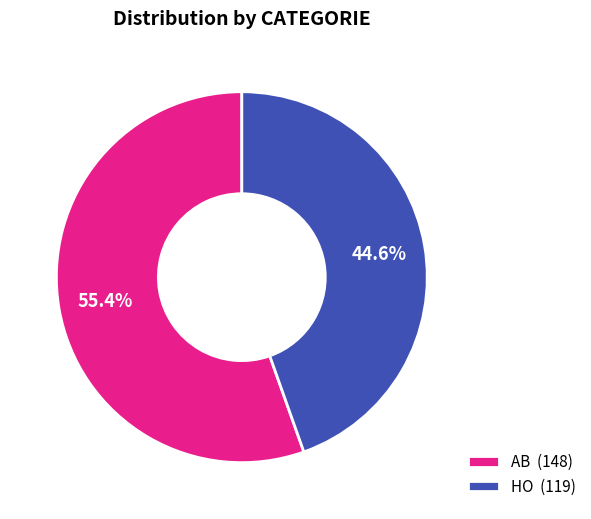

Which slice represents more than half of the pie?

AB